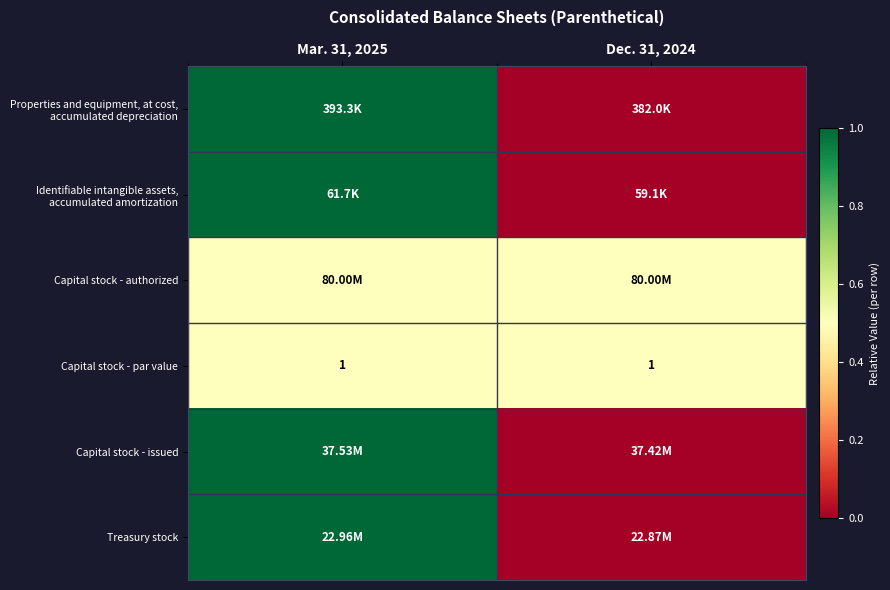

What is the sum of the Capital stock - par value values at Dec. 31, 2024 and Mar. 31, 2025?

2.0